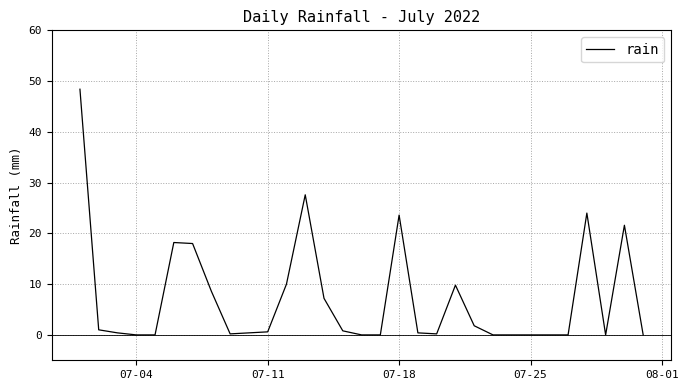

What is the difference between the second highest and minimum values?

27.6